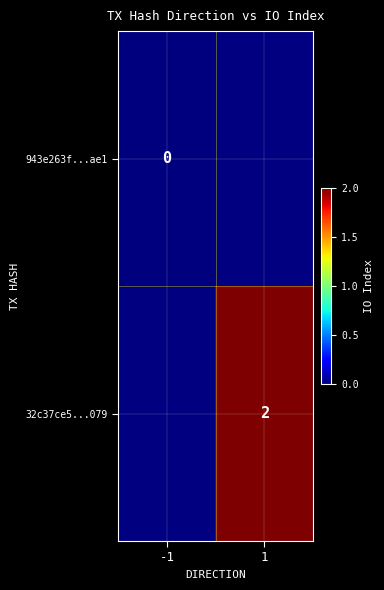

Count the number of categories in the chart.

2